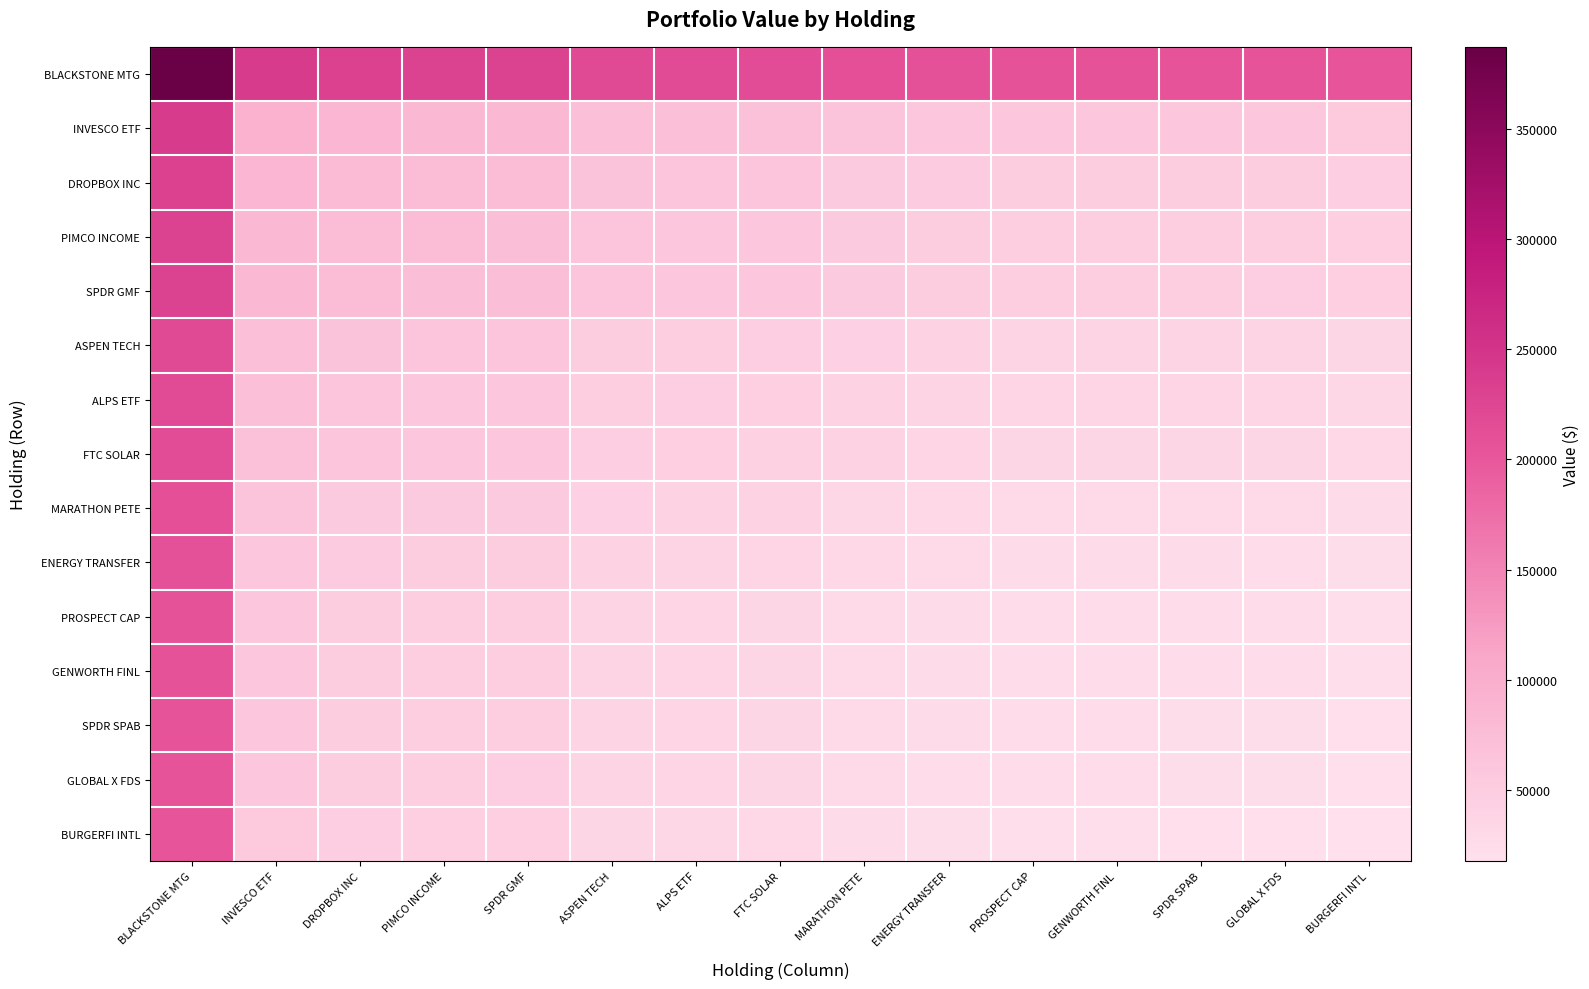

At how many categories does at least one series exceed 255398?

1